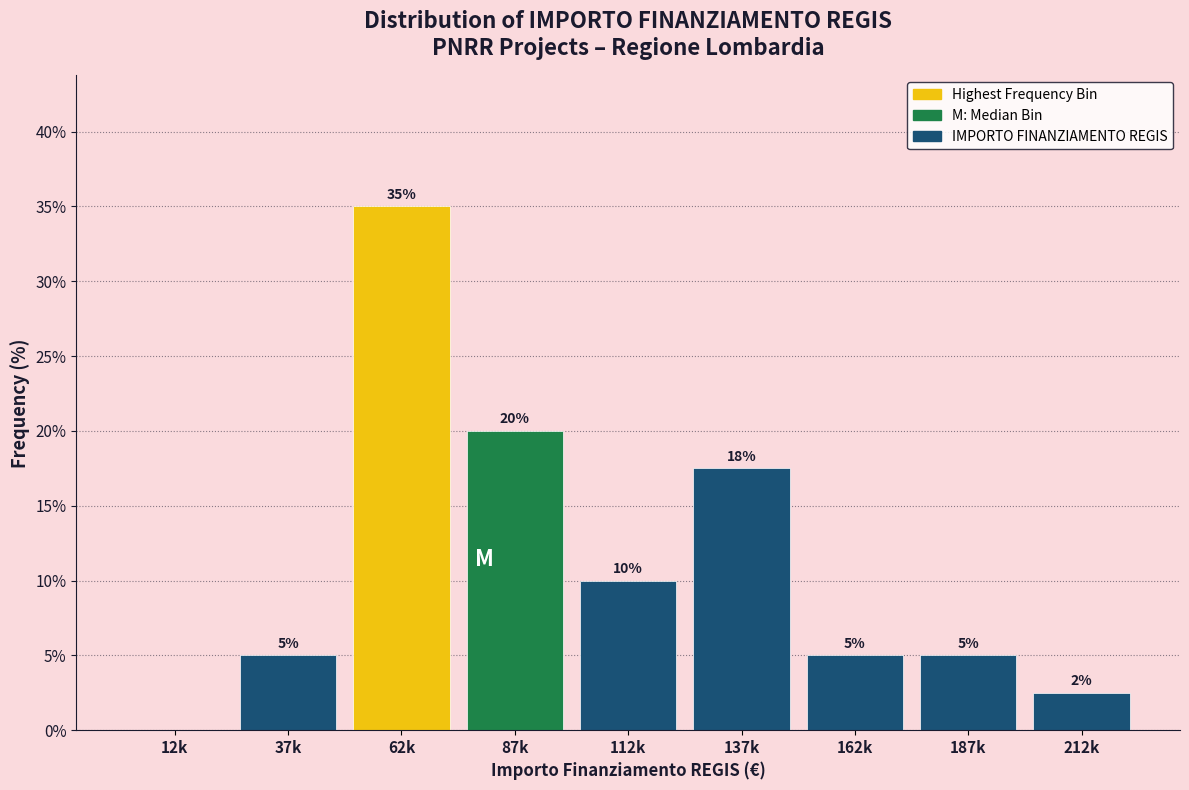

Between 87k and 37k, which is larger?

87k